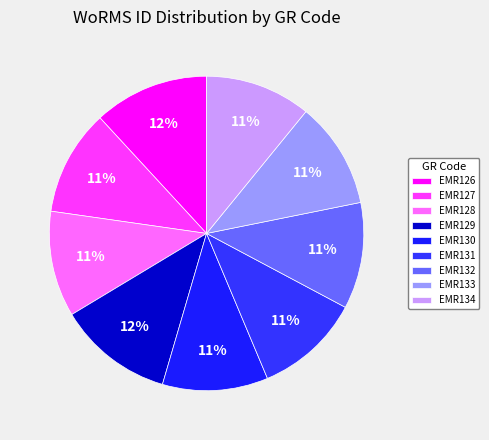

Is there any slice that represents more than half of the pie?

No